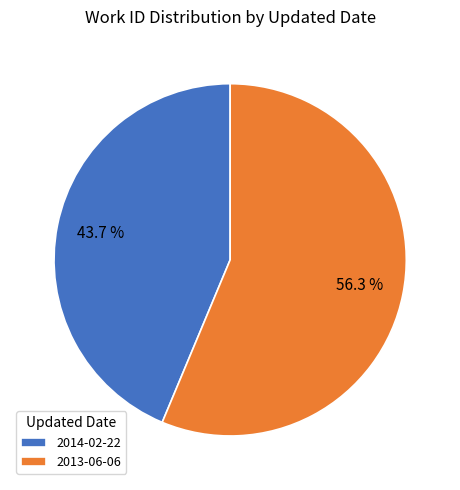

How many segments does this pie chart have?

2